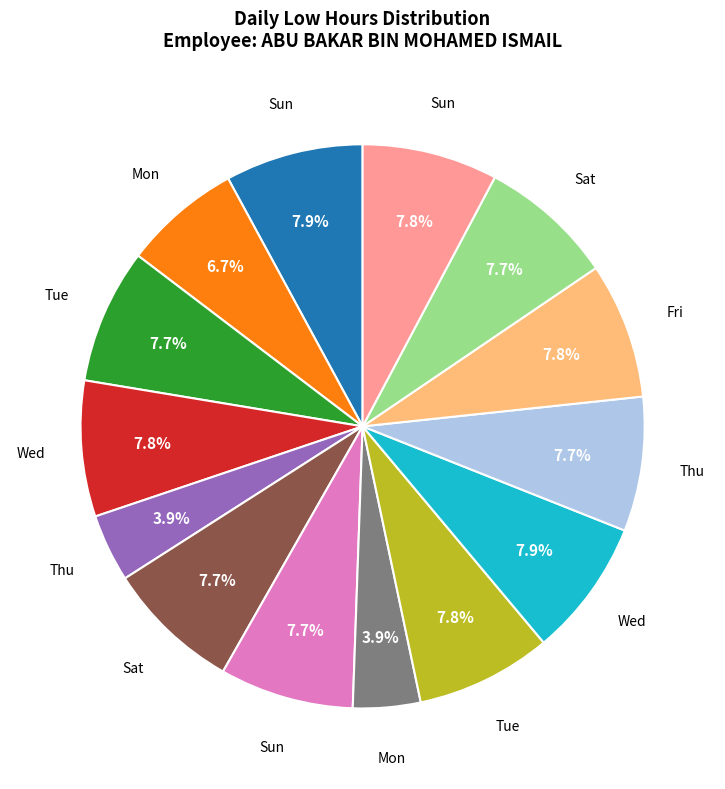

Does any single category account for the majority?

No